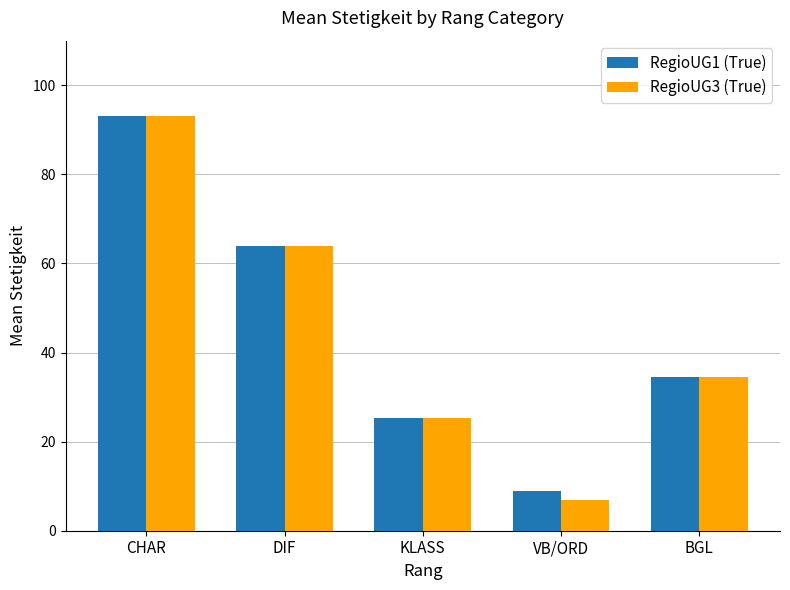

What are all the series names shown in the legend?

RegioUG1 (True), RegioUG3 (True)